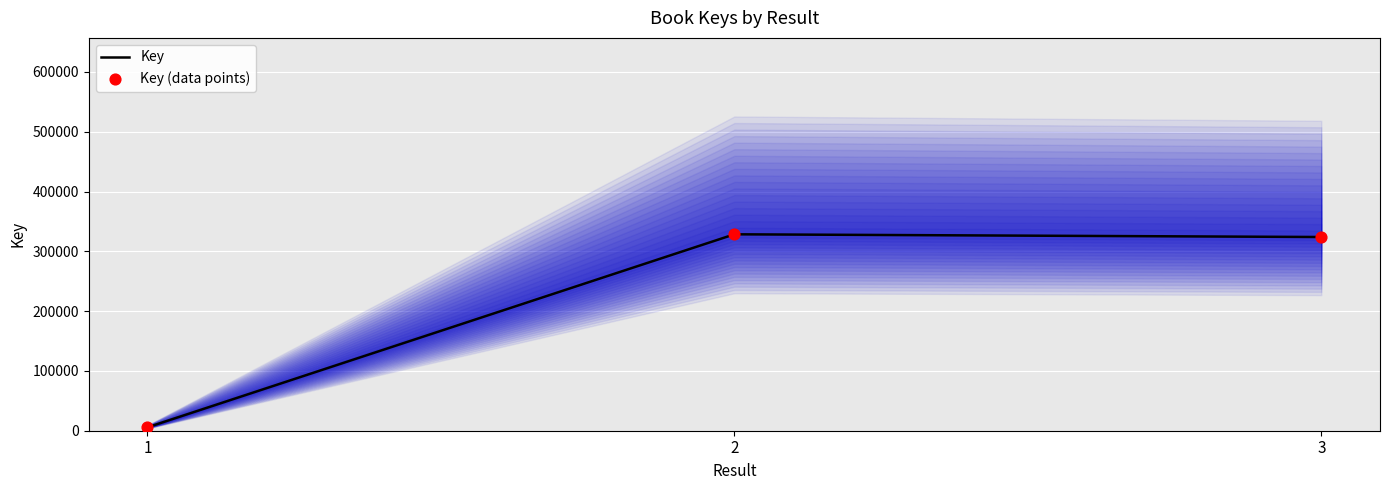

Is the value of Key at 1 greater than the value of Key (data points) at 1?

No